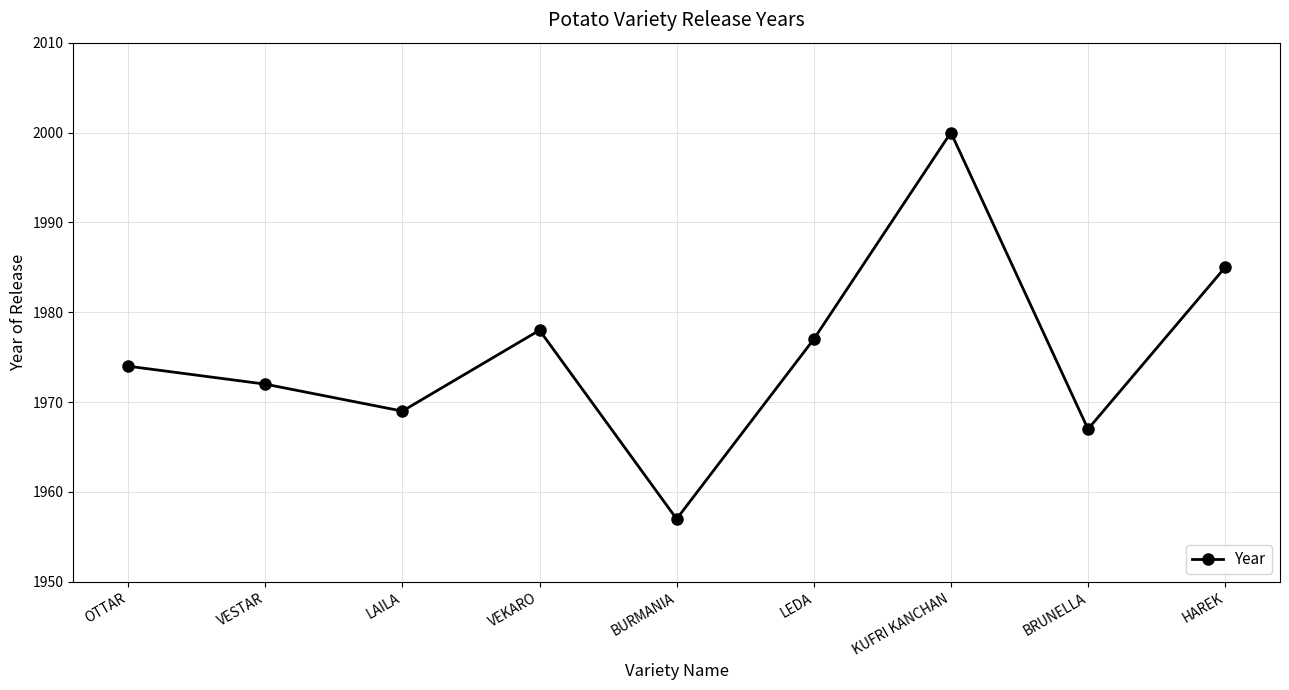

Does the chart have visible grid lines?

Yes